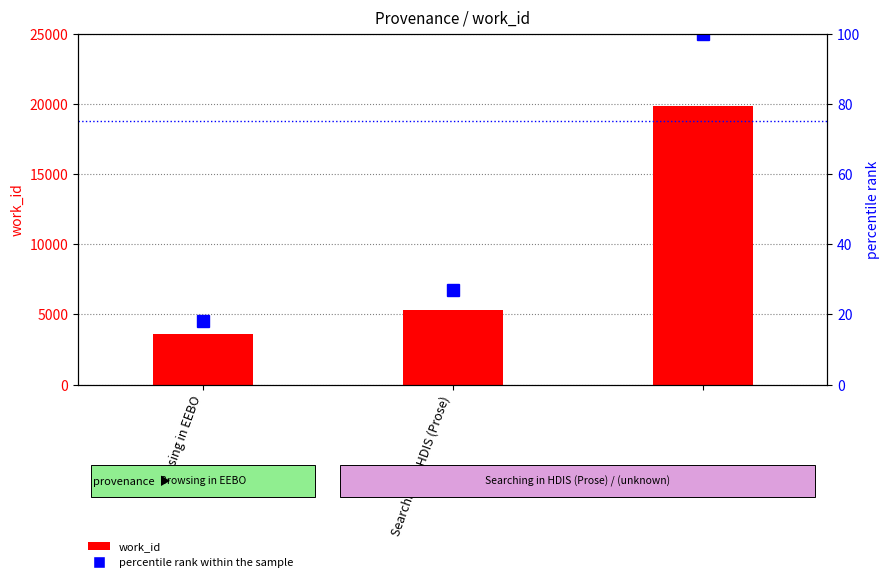

Read the percentile rank within the sample value at Searching in HDIS (Prose).

26.8